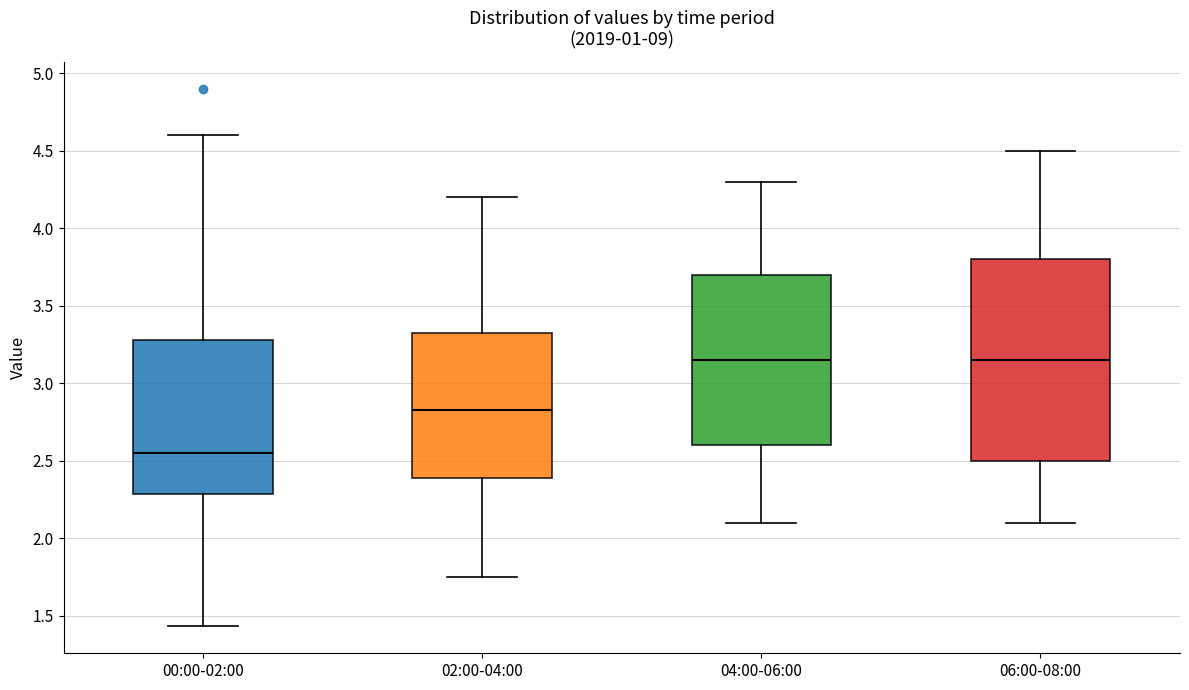

Reading left to right, read every box against the y-axis: the position of its median line, the range the box covers, and the ends of its whiskers. The values are not printed on the chart, so give them approximately, as read against the axis.

00:00-02:00: median 2.55, box 2.30 to 3.30, whiskers 1.45 to 4.60
02:00-04:00: median 2.85, box 2.40 to 3.35, whiskers 1.75 to 4.20
04:00-06:00: median 3.15, box 2.60 to 3.70, whiskers 2.10 to 4.30
06:00-08:00: median 3.15, box 2.50 to 3.80, whiskers 2.10 to 4.50